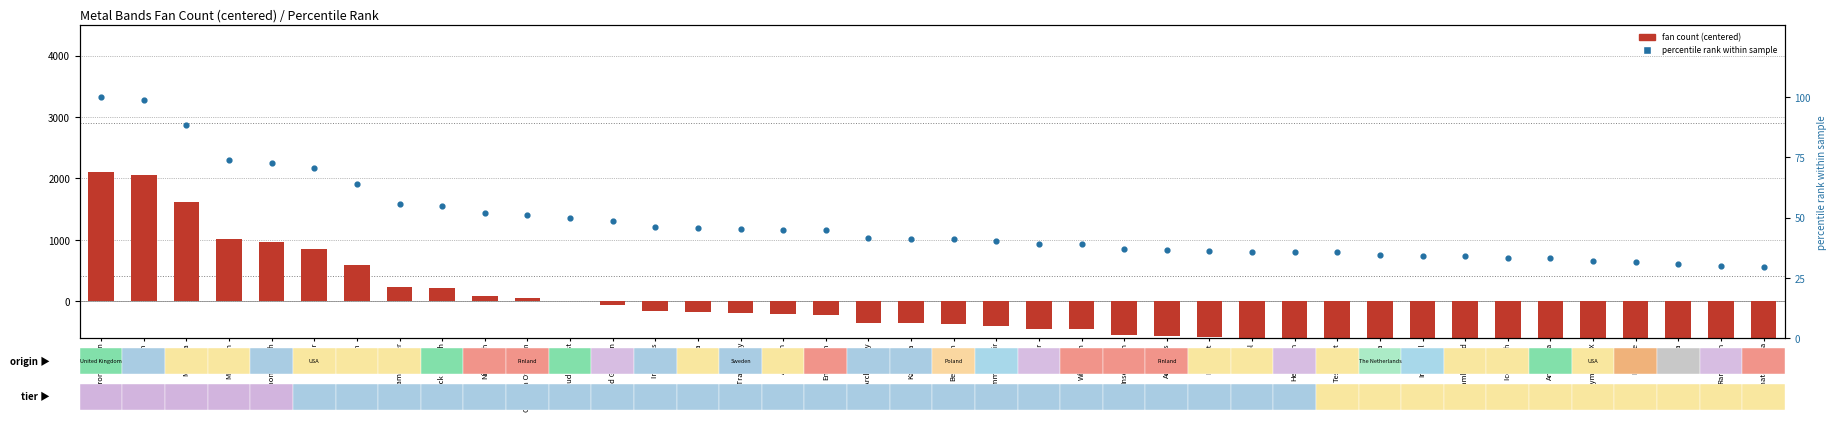

Which series reaches the minimum Y coordinate?

fan count (centered)